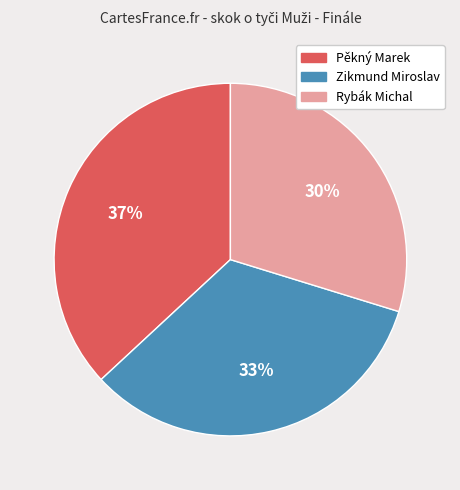

To the nearest percent, what is the difference between the Pěkný Marek and Zikmund Miroslav slice percentages?

4%